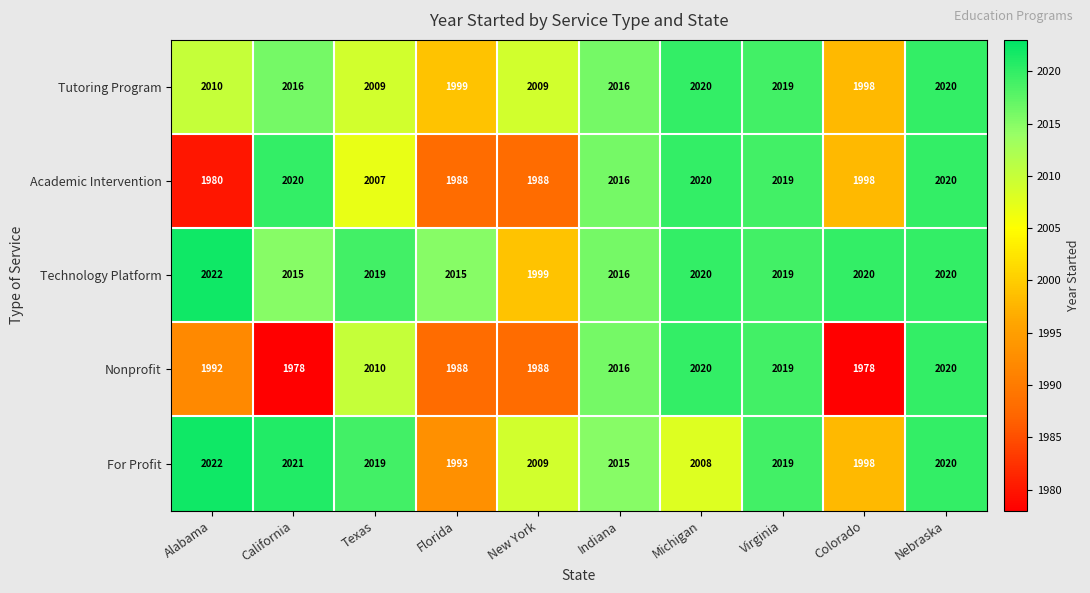

True or false: Technology Platform has a value of 1999 at New York.

True